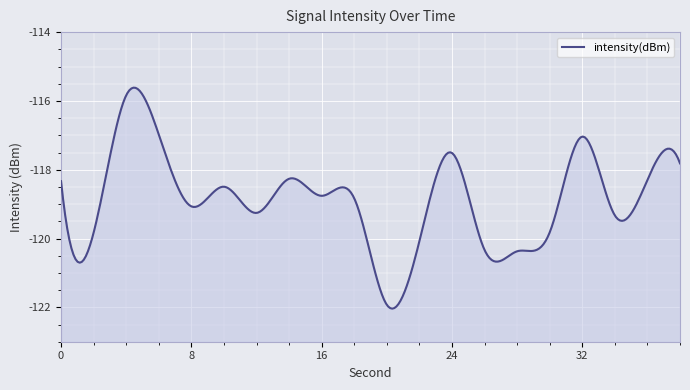

At which label does the data first exceed -118?

4